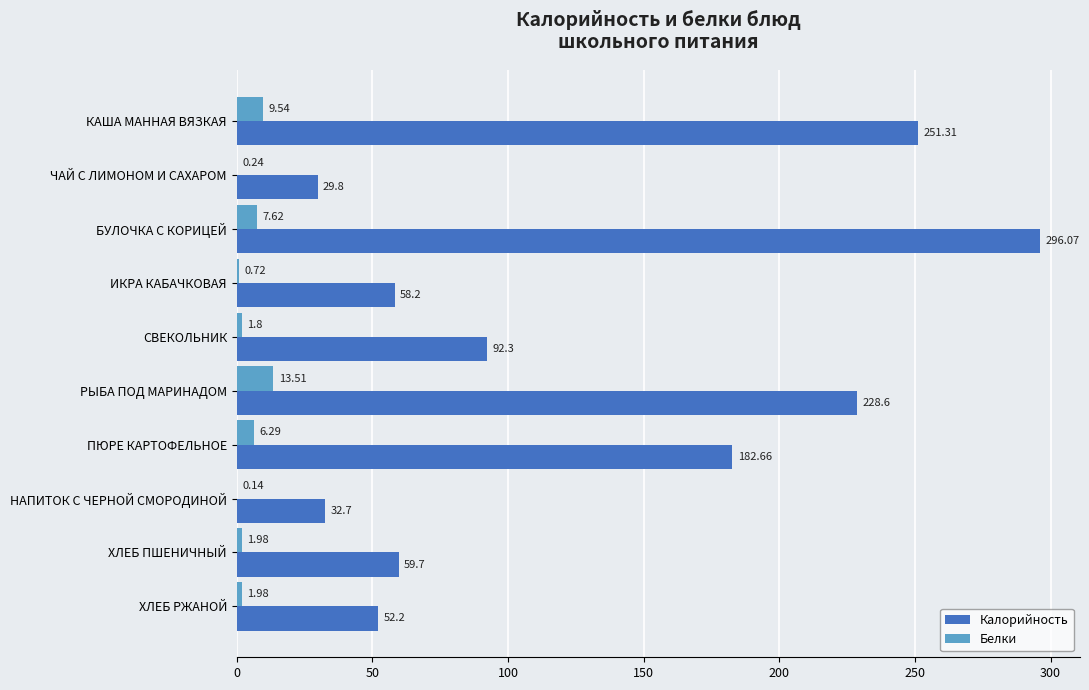

Which series has the largest total across all categories?

Калорийность